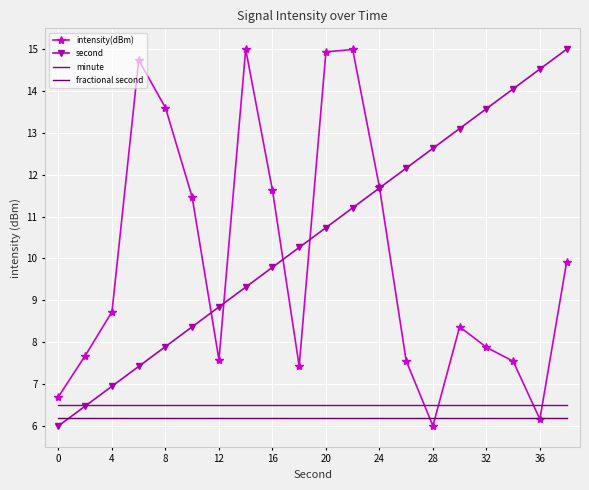

What is the maximum value shown in the chart?

15.0